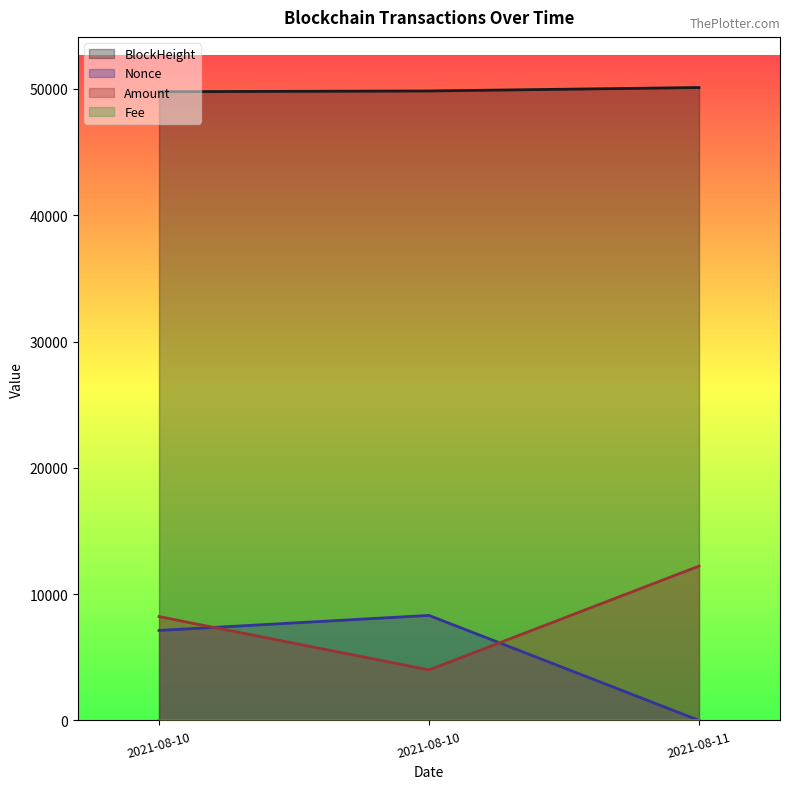

What is the label of the 1st point from the right?

2021-08-11 04:54:00